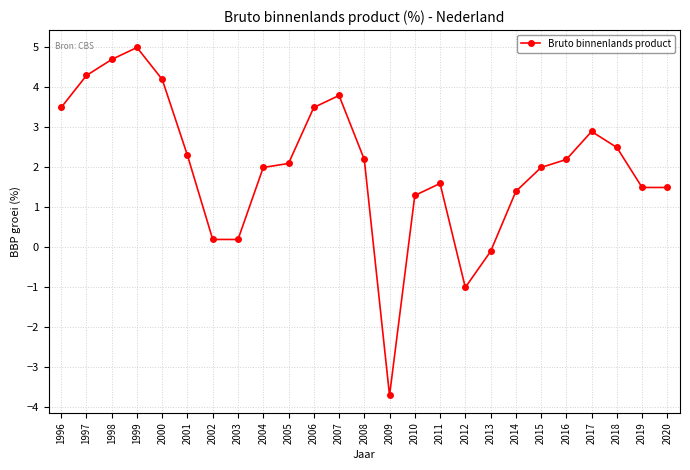

What is the difference between the maximum and second lowest values?

6.0